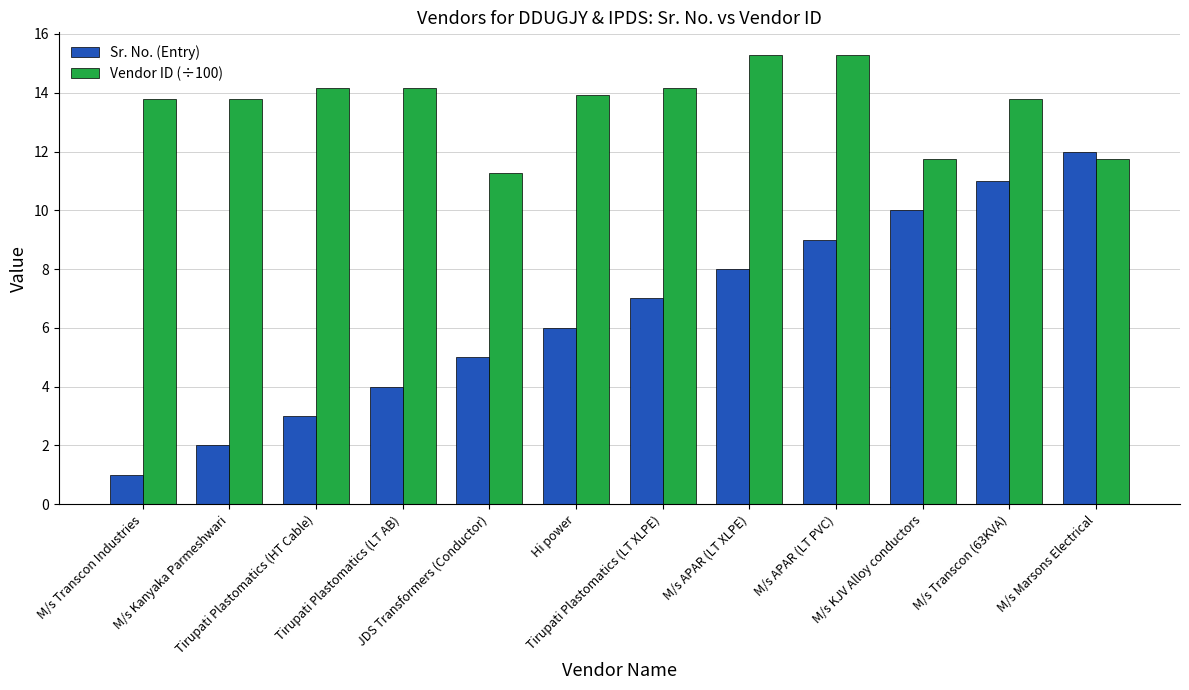

Which series has the largest range (max minus min)?

Sr. No. (Entry)